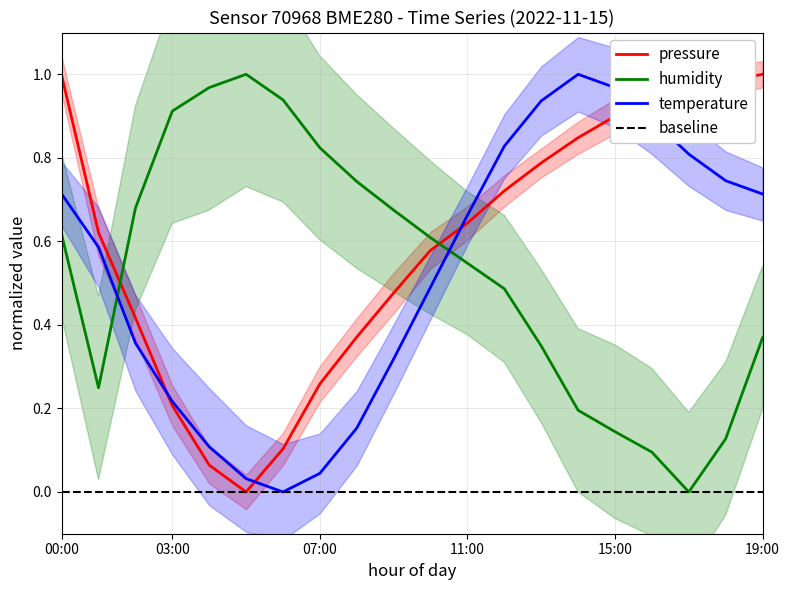

What position from the right is 05:00?

15